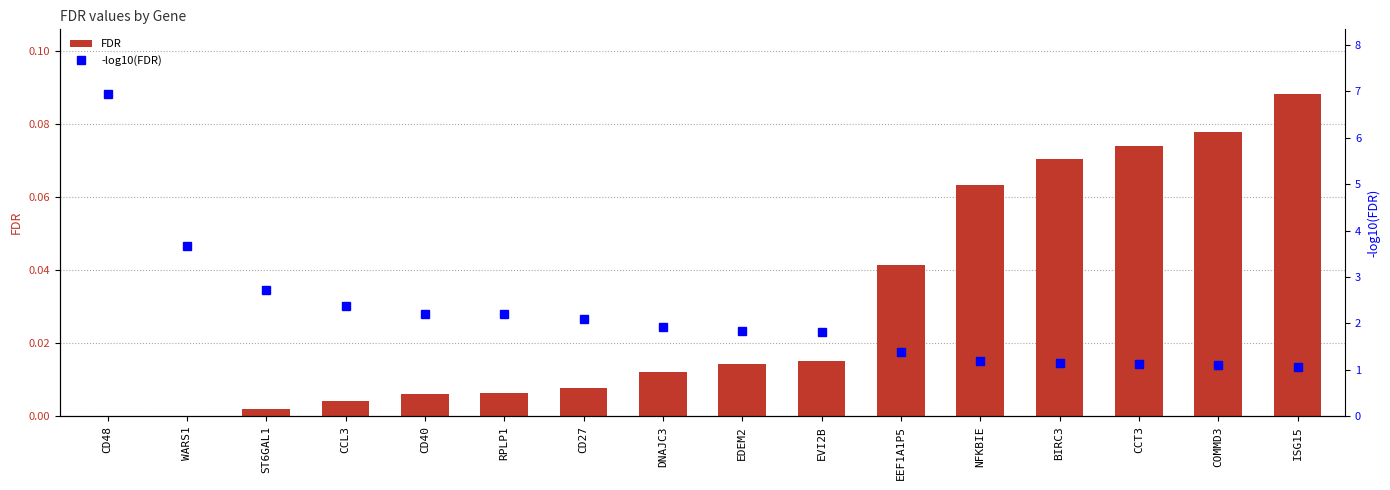

What are all the series names shown in the legend?

FDR, -log10(FDR)